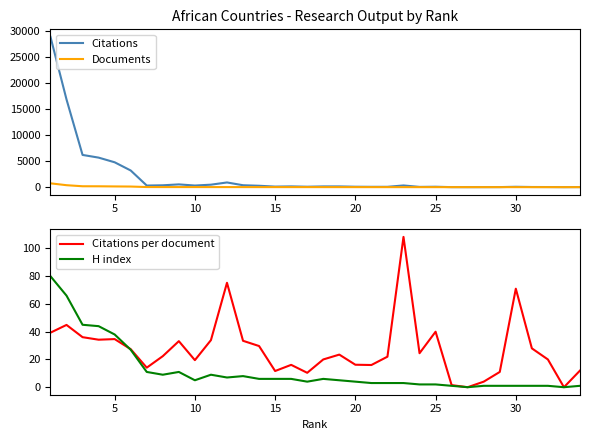

How many values in Citations are above zero?

32